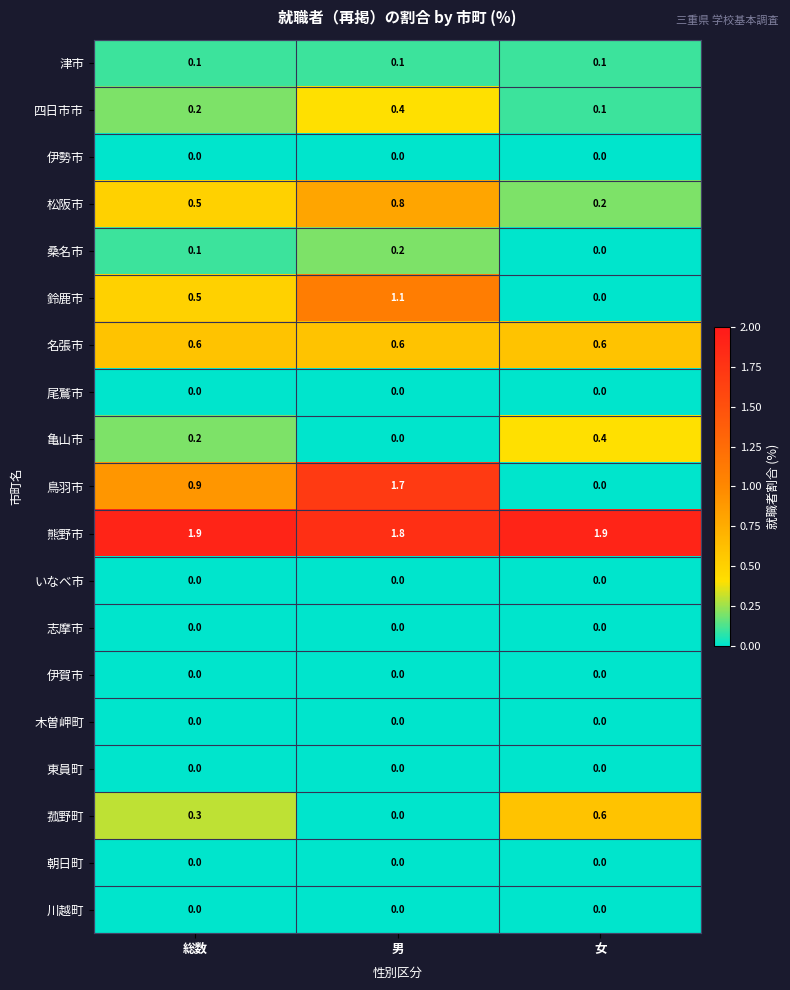

What is the spread (max minus min) of values at 総数?

1.9